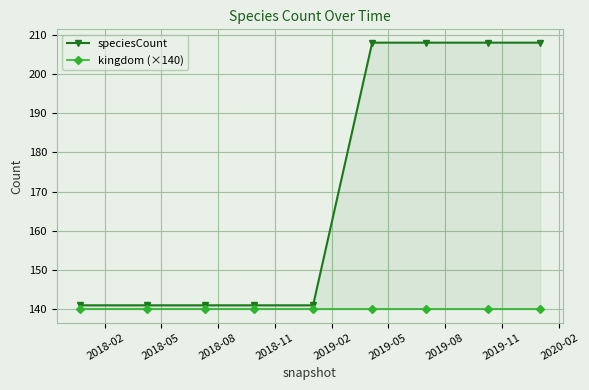

What is the maximum value shown in the chart?

208